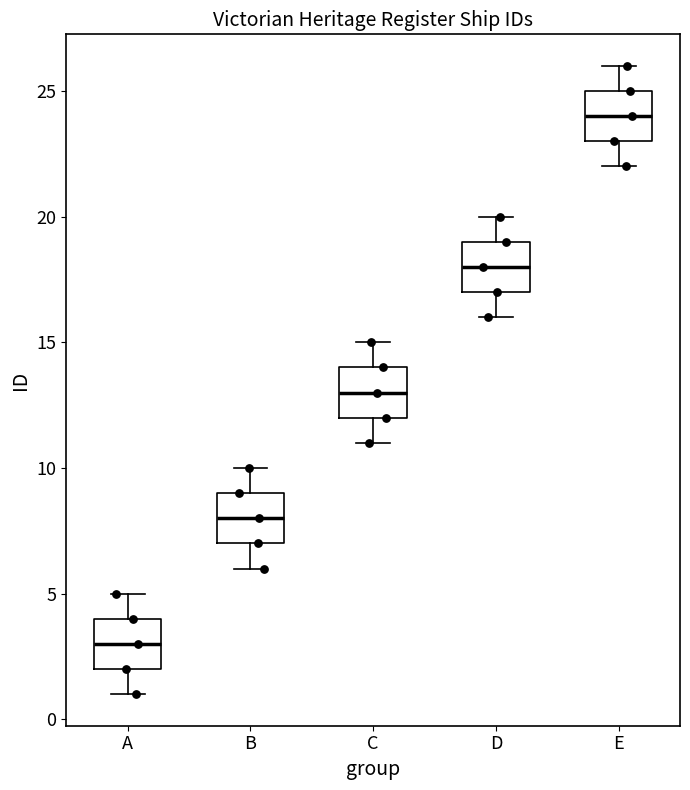

Reading left to right, read every box against the y-axis: the position of its median line, the range the box covers, and the ends of its whiskers. The values are not printed on the chart, so give them approximately, as read against the axis.

A: median 3, box 2 to 4, whiskers 1 to 5
B: median 8, box 7 to 9, whiskers 6 to 10
C: median 13, box 12 to 14, whiskers 11 to 15
D: median 18, box 17 to 19, whiskers 16 to 20
E: median 24, box 23 to 25, whiskers 22 to 26